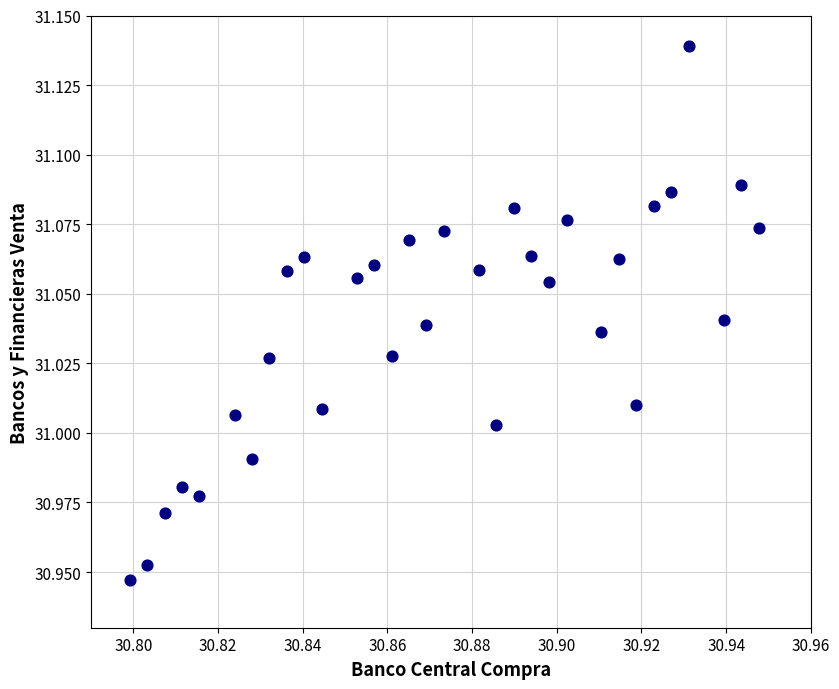

How many points are shown in the scatter plot?

32